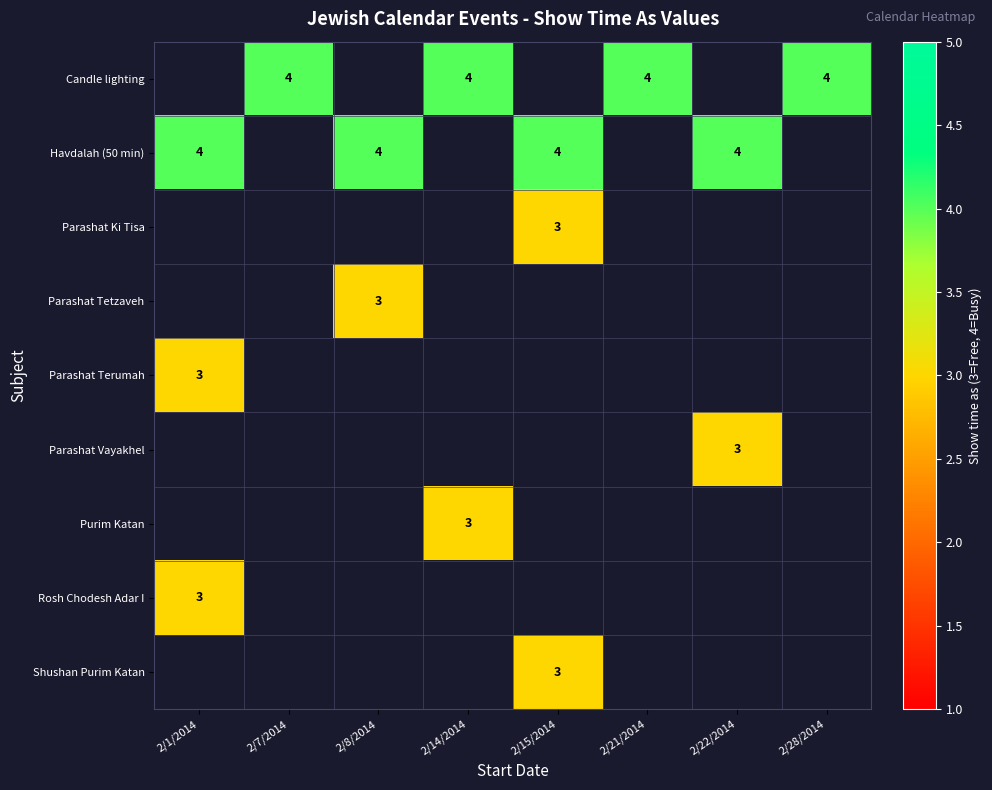

How many values in Shushan Purim Katan are above zero?

1